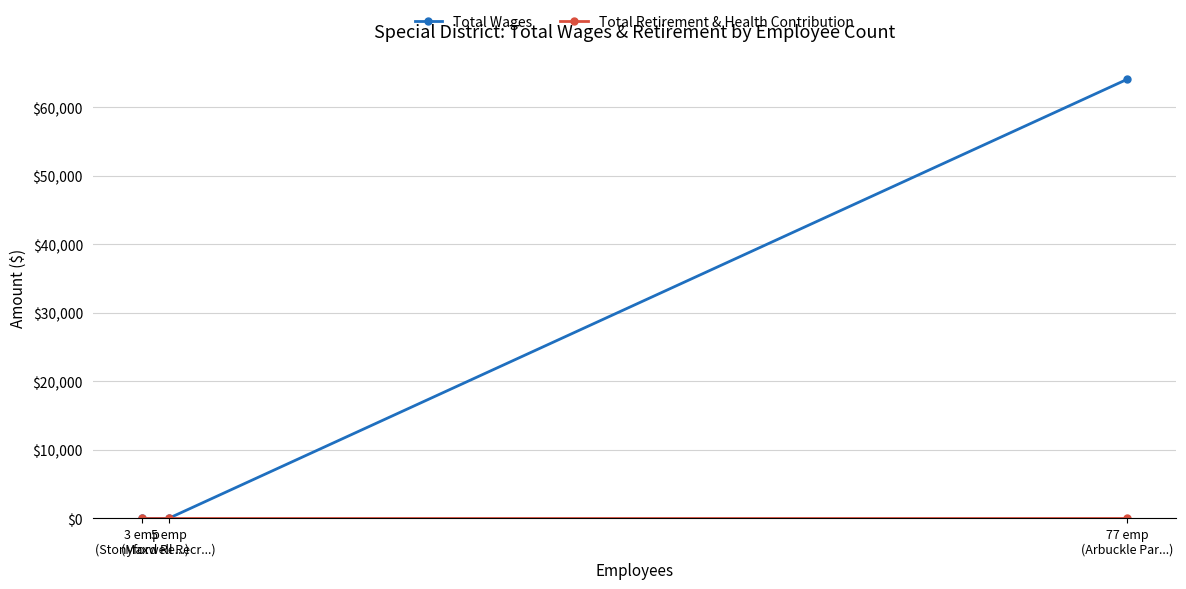

Which series has the largest range (max minus min)?

Total Wages